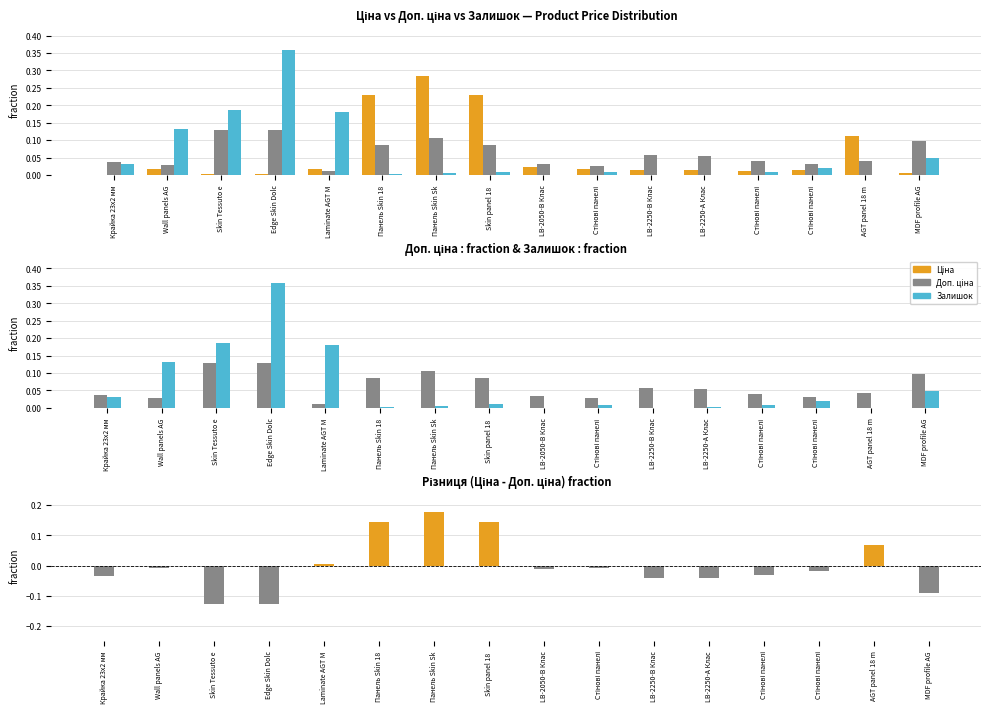

How many bars are there in total?

64